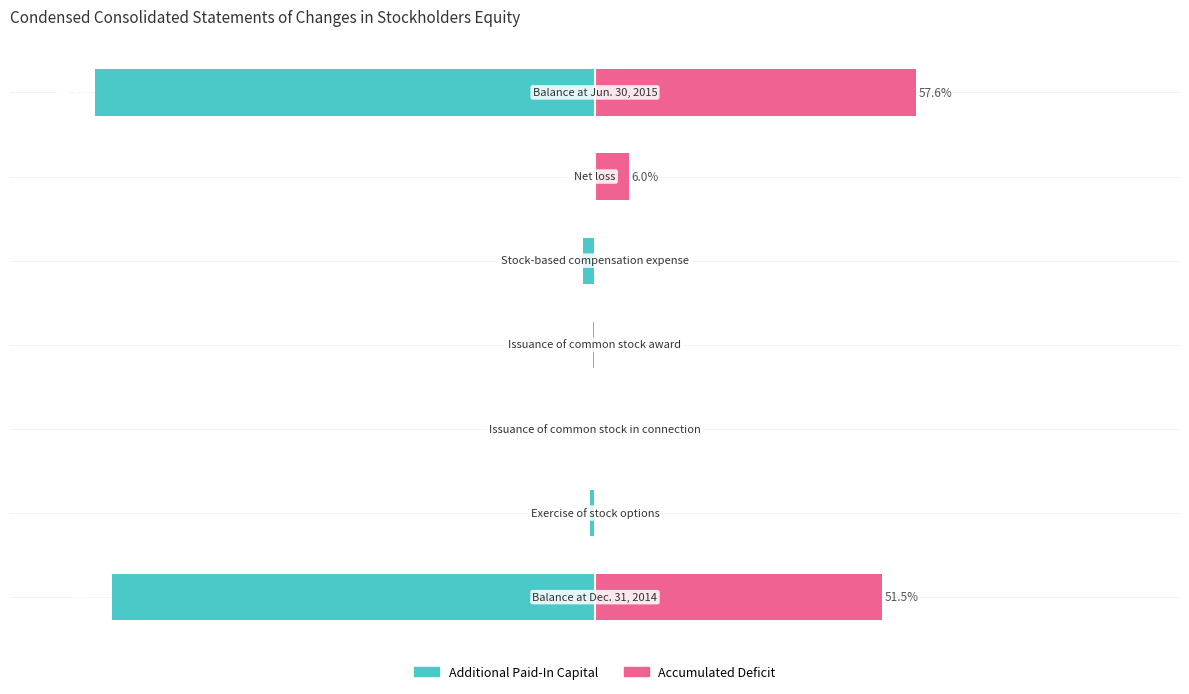

What is the difference between the highest and lowest values at 4?

2.1